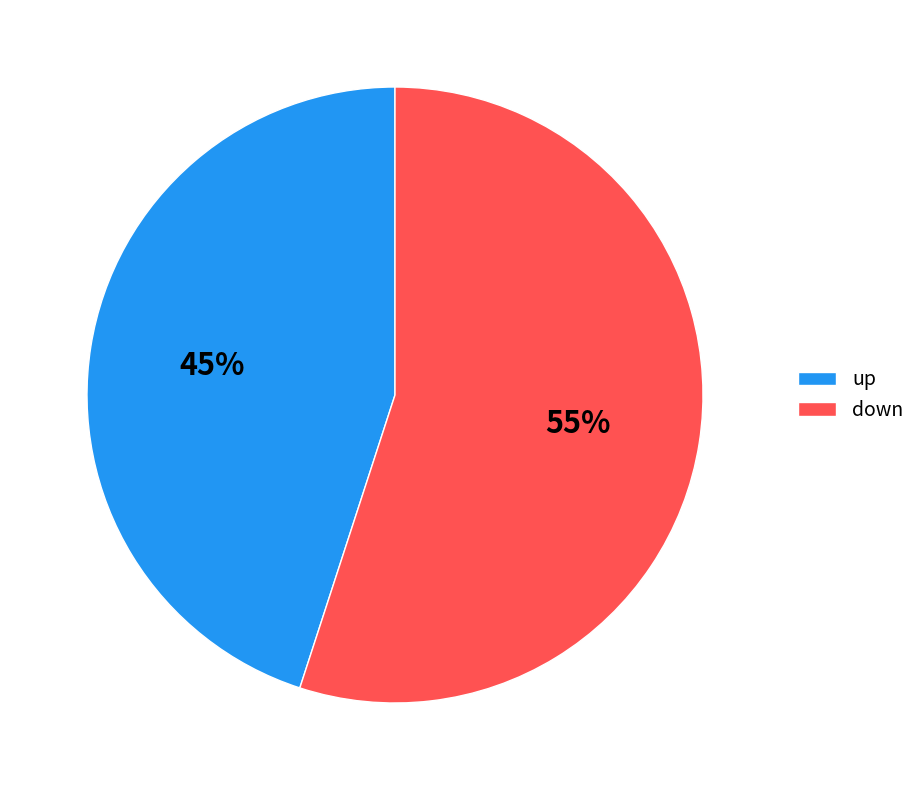

How many segments does this pie chart have?

2